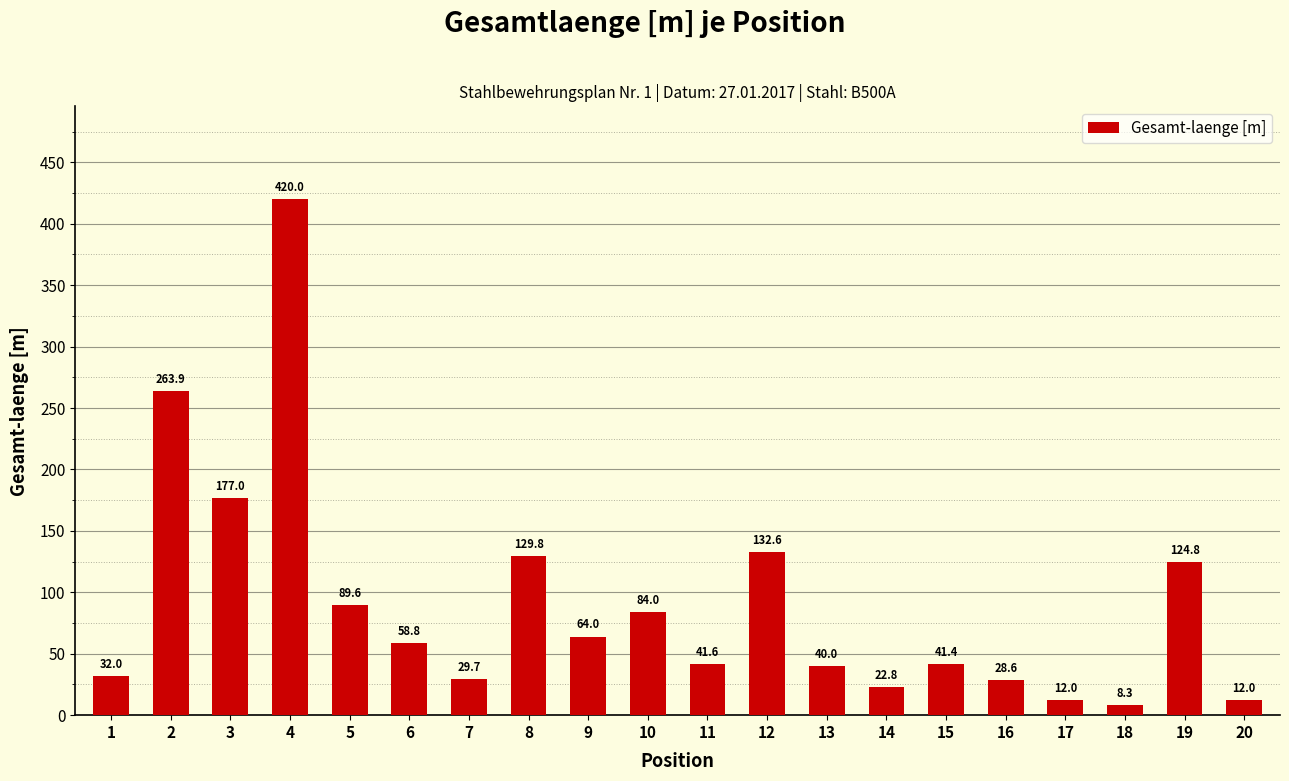

Where does the data first go above 58?

2